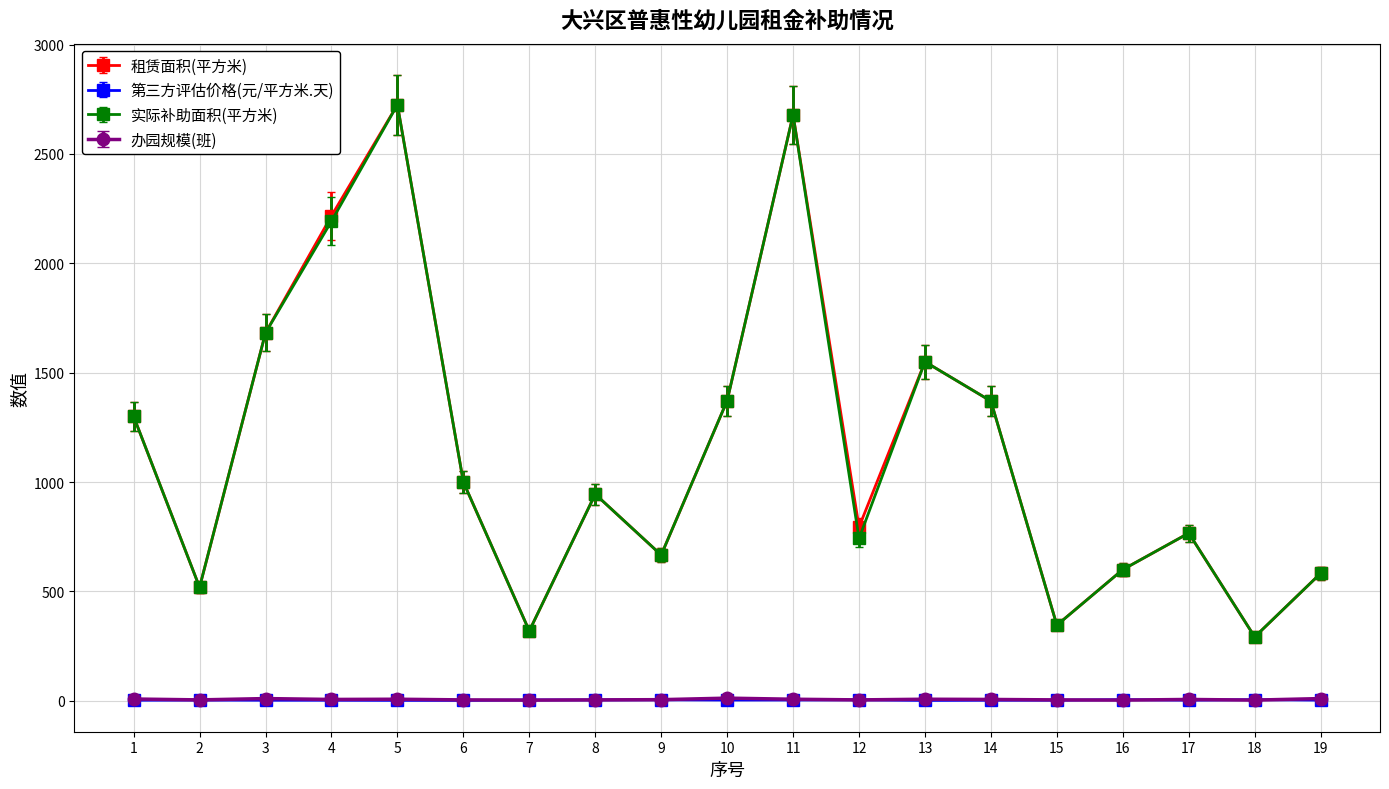

What is the maximum value shown in the chart?

2725.1